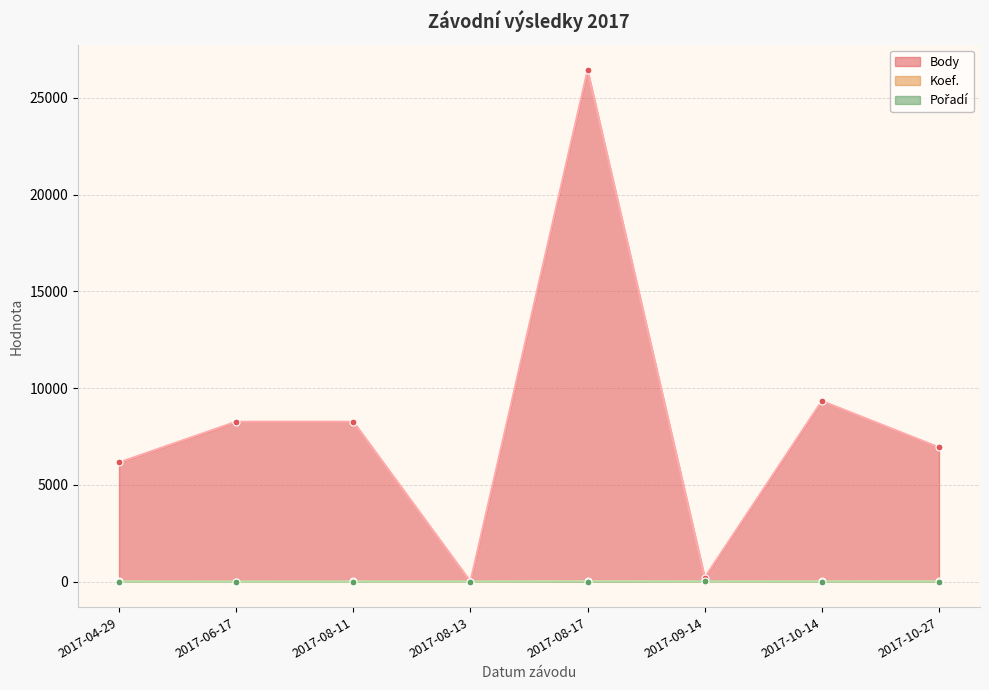

Which series has the widest spread of values?

Body